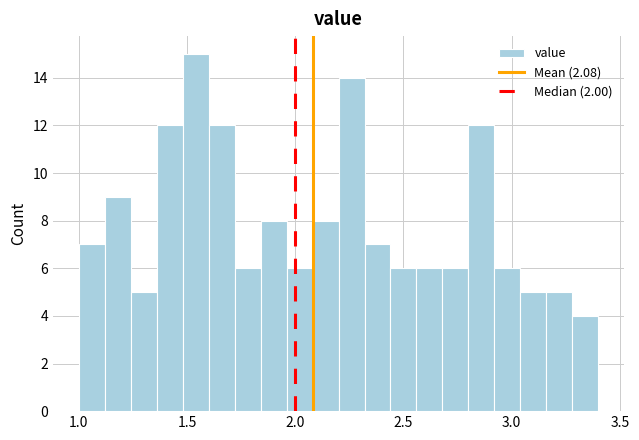

Read against the x-axis, roughly where is the centre of the tallest bar?

1.55